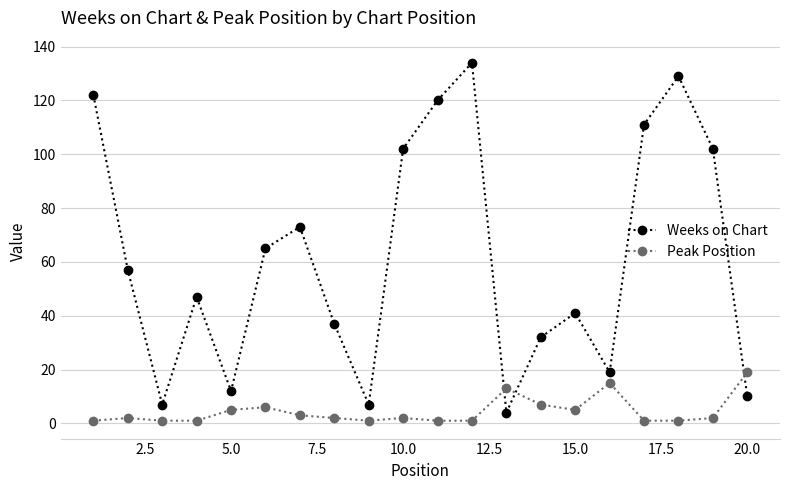

What is the difference between the maximum and minimum values in the Weeks on Chart series?

130